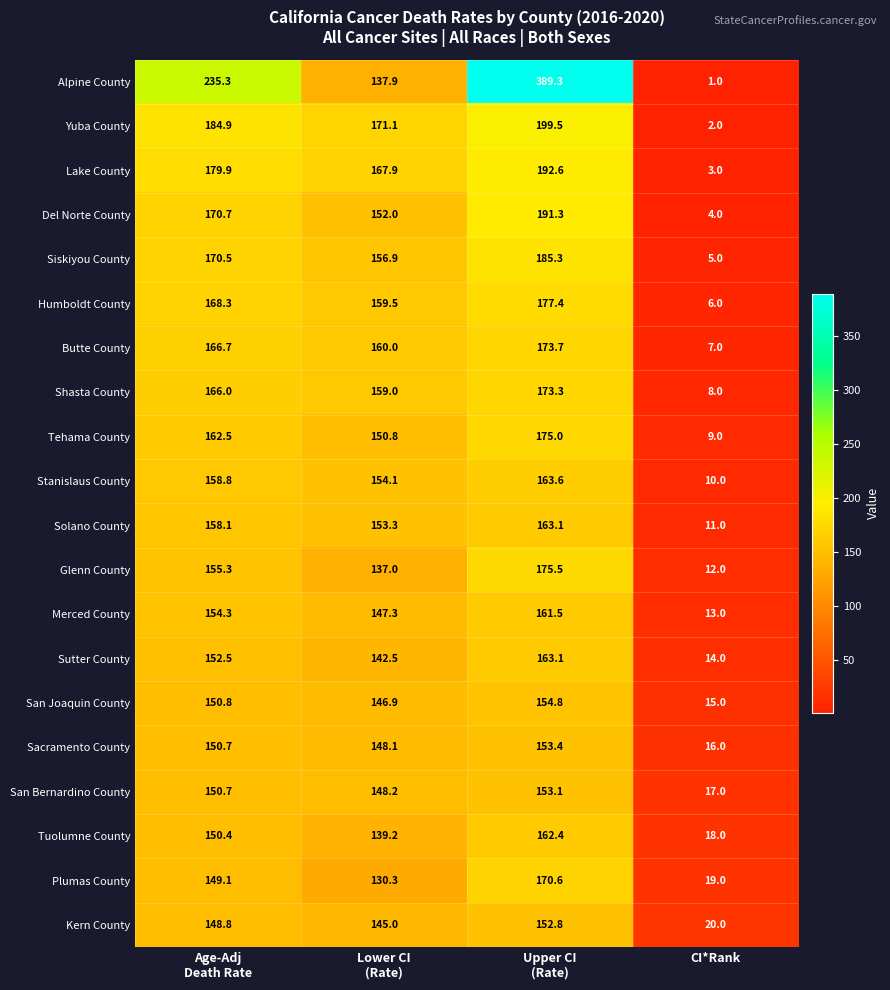

What is the sum of all Butte County values?

507.4